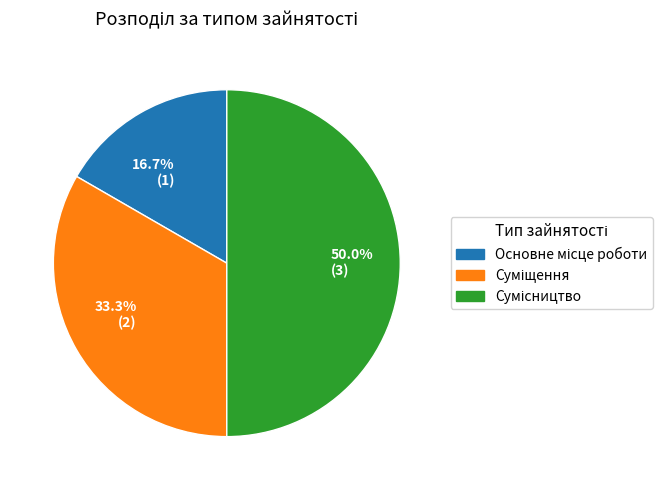

Rank the categories by value from lowest to highest.

16.7% (1), 33.3% (2), 50.0% (3)